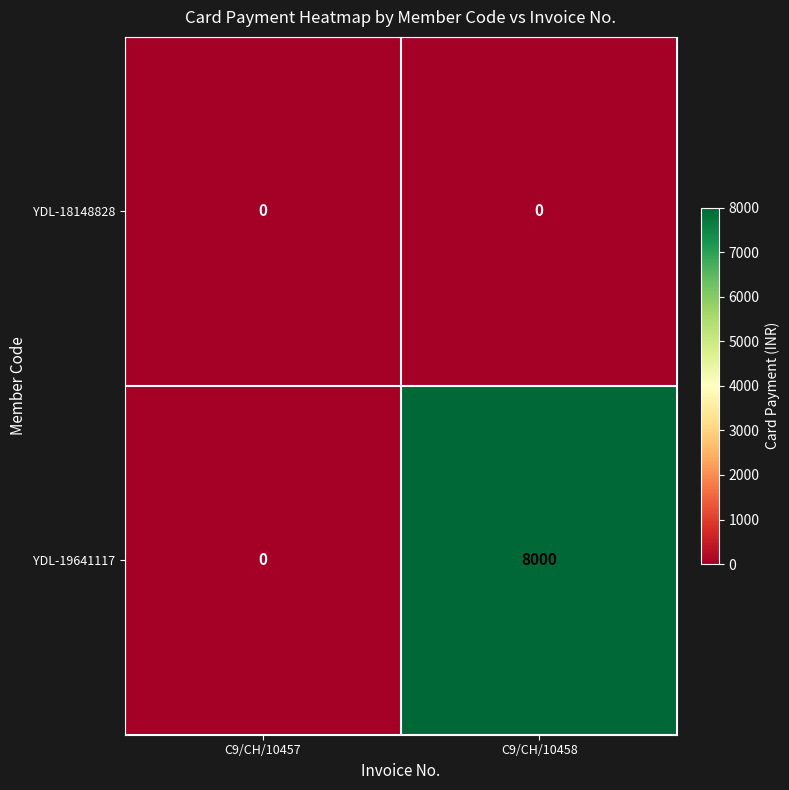

What is the greatest value displayed?

8000